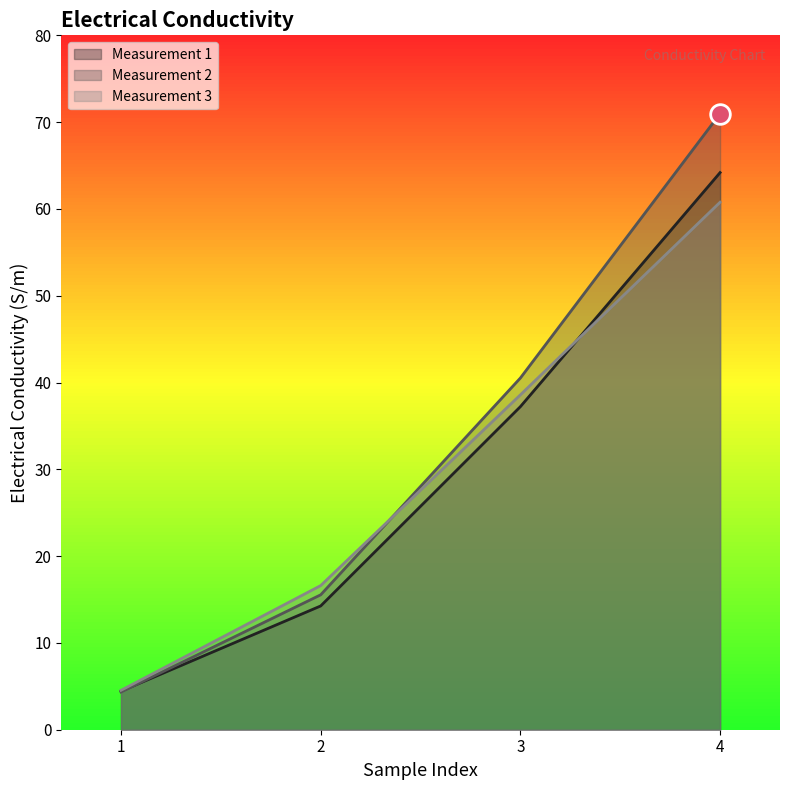

What is the total value across all series at 4?

195.9